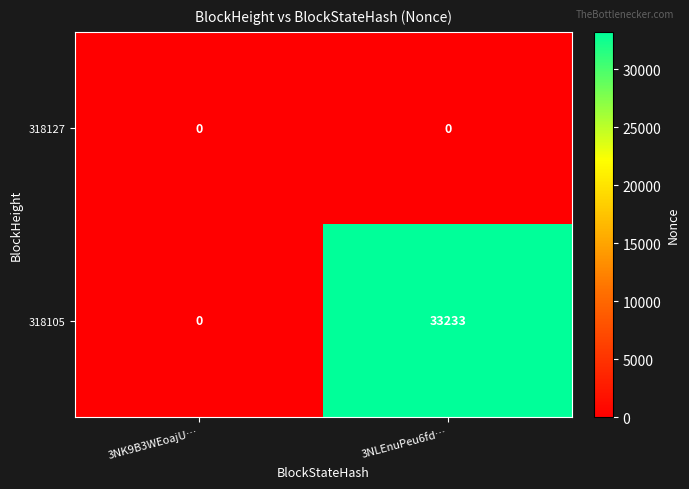

Reading right to left, transcribe all the data shown in this chart.

318127: 0	0
318105: 33233	0